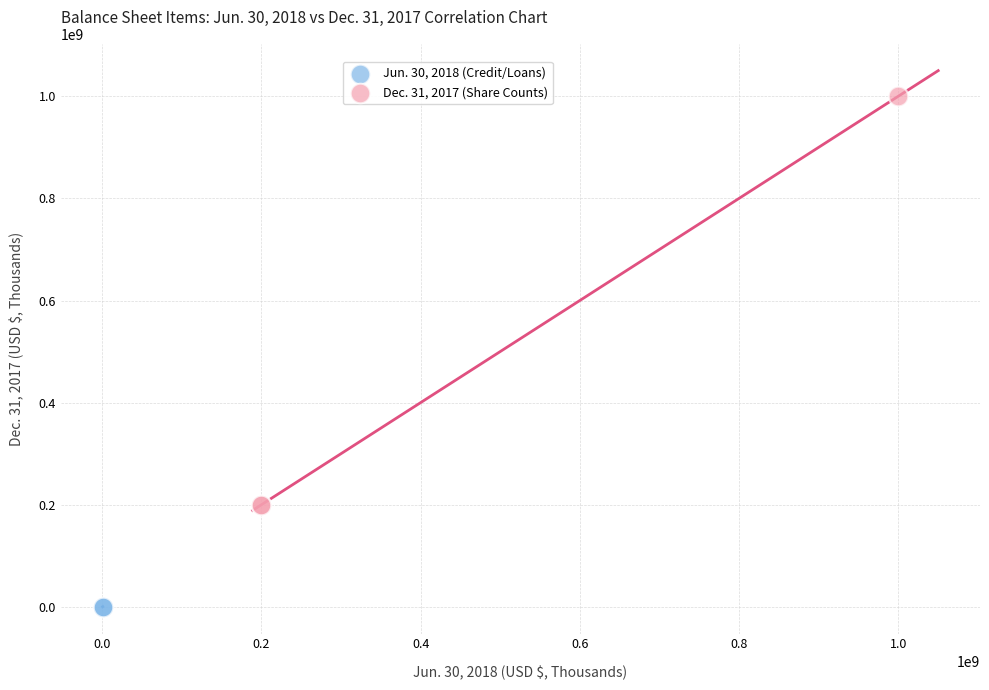

What are all the series names shown in the legend?

Jun. 30, 2018 (Credit/Loans), Dec. 31, 2017 (Share Counts)